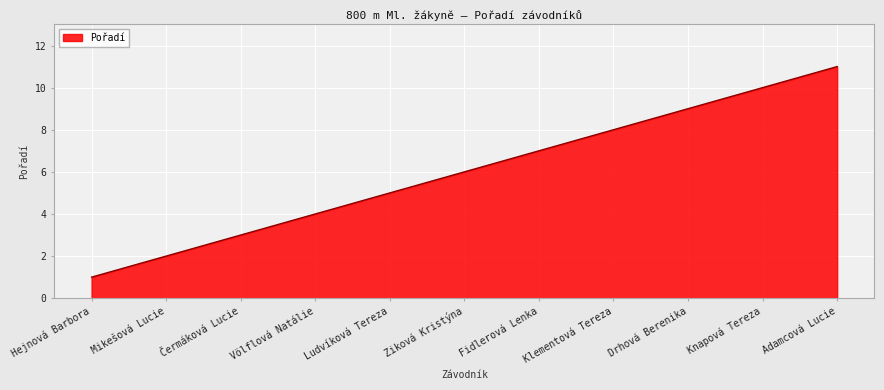

At which category does the chart reach its peak across all series?

Adamcová Lucie